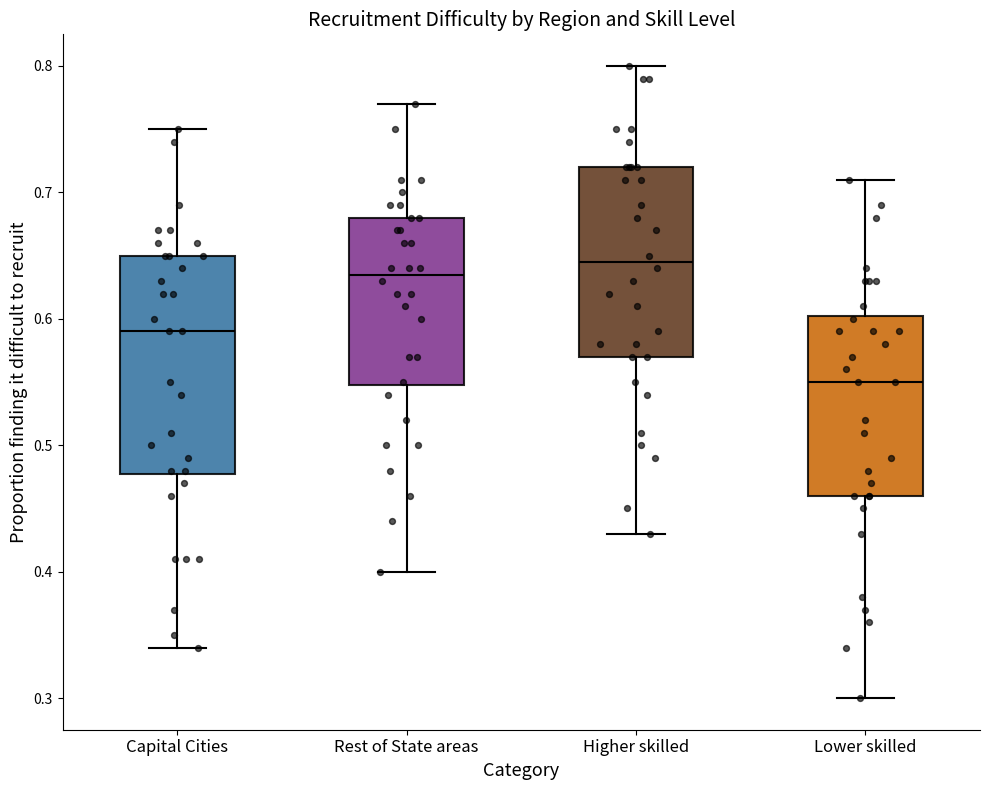

Which box's median line is the highest?

Higher skilled